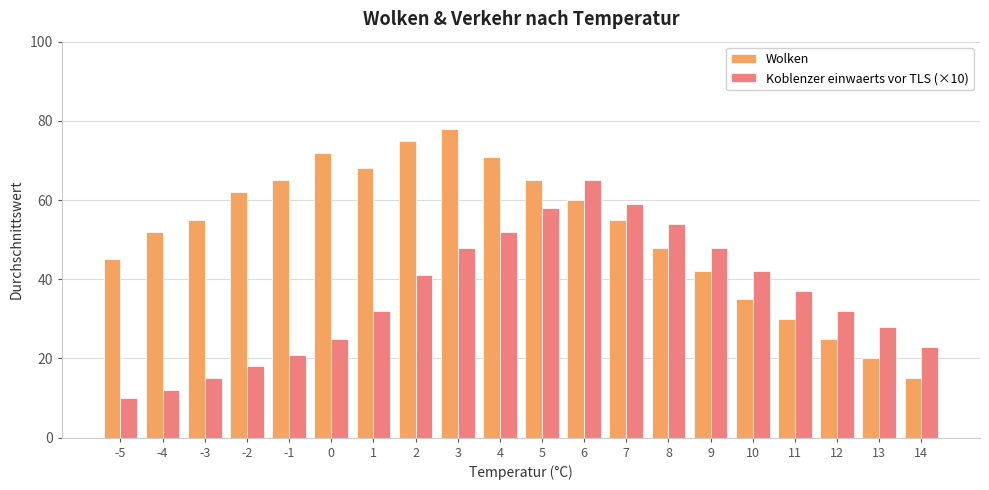

What is the spread (max minus min) of values at -3?

40